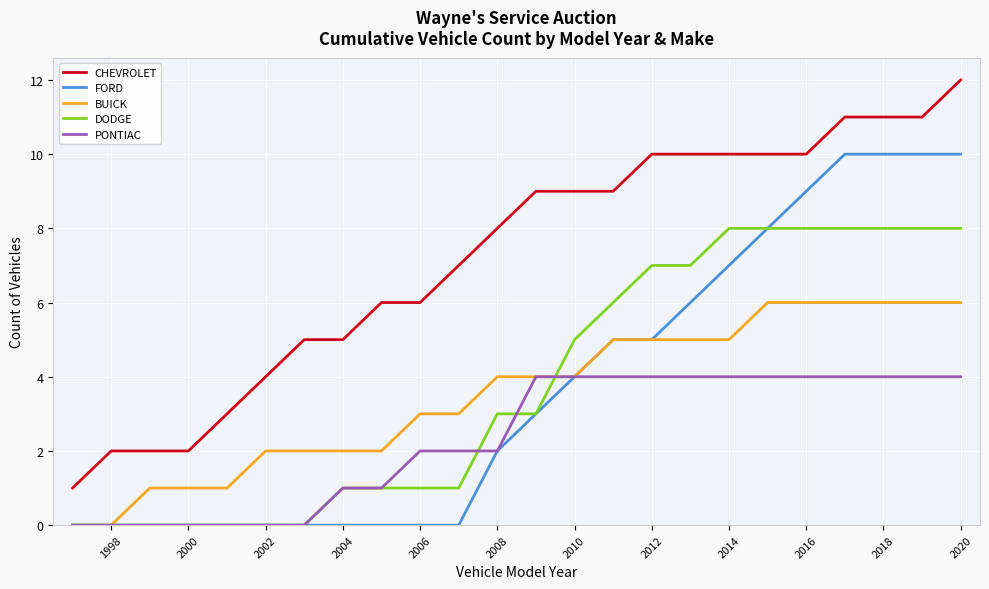

Rank the series by their maximum value, from lowest to highest.

PONTIAC, BUICK, DODGE, FORD, CHEVROLET